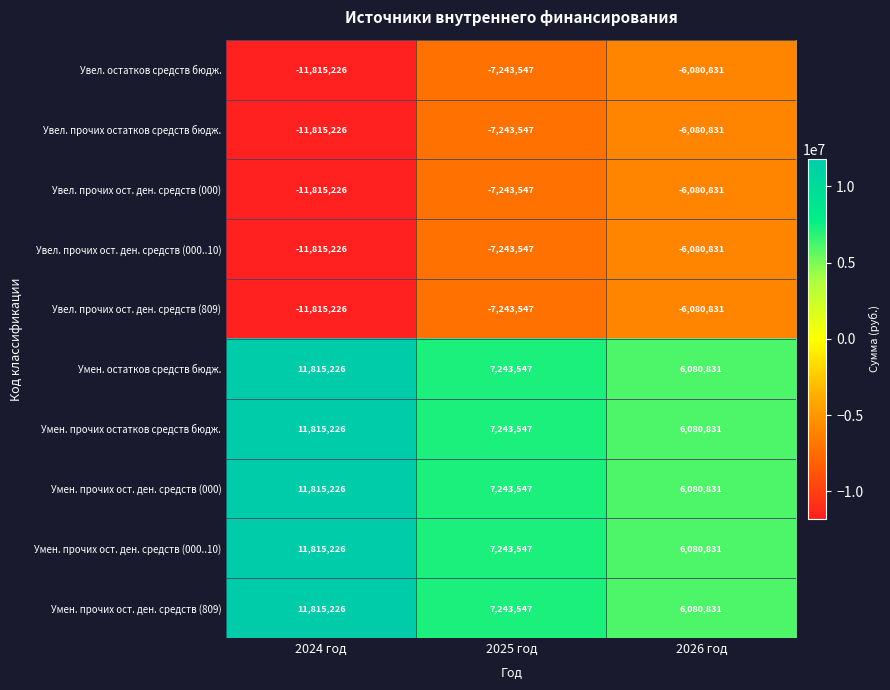

Reading left to right, what are all the values shown in this chart?

Увел. остатков средств бюдж.: 2024 год=-11815226	2025 год=-7243547	2026 год=-6080831
Увел. прочих остатков средств бюдж.: 2024 год=-11815226	2025 год=-7243547	2026 год=-6080831
Увел. прочих ост. ден. средств (000): 2024 год=-11815226	2025 год=-7243547	2026 год=-6080831
Увел. прочих ост. ден. средств (000..10): 2024 год=-11815226	2025 год=-7243547	2026 год=-6080831
Увел. прочих ост. ден. средств (809): 2024 год=-11815226	2025 год=-7243547	2026 год=-6080831
Умен. остатков средств бюдж.: 2024 год=11815226	2025 год=7243547	2026 год=6080831
Умен. прочих остатков средств бюдж.: 2024 год=11815226	2025 год=7243547	2026 год=6080831
Умен. прочих ост. ден. средств (000): 2024 год=11815226	2025 год=7243547	2026 год=6080831
Умен. прочих ост. ден. средств (000..10): 2024 год=11815226	2025 год=7243547	2026 год=6080831
Умен. прочих ост. ден. средств (809): 2024 год=11815226	2025 год=7243547	2026 год=6080831